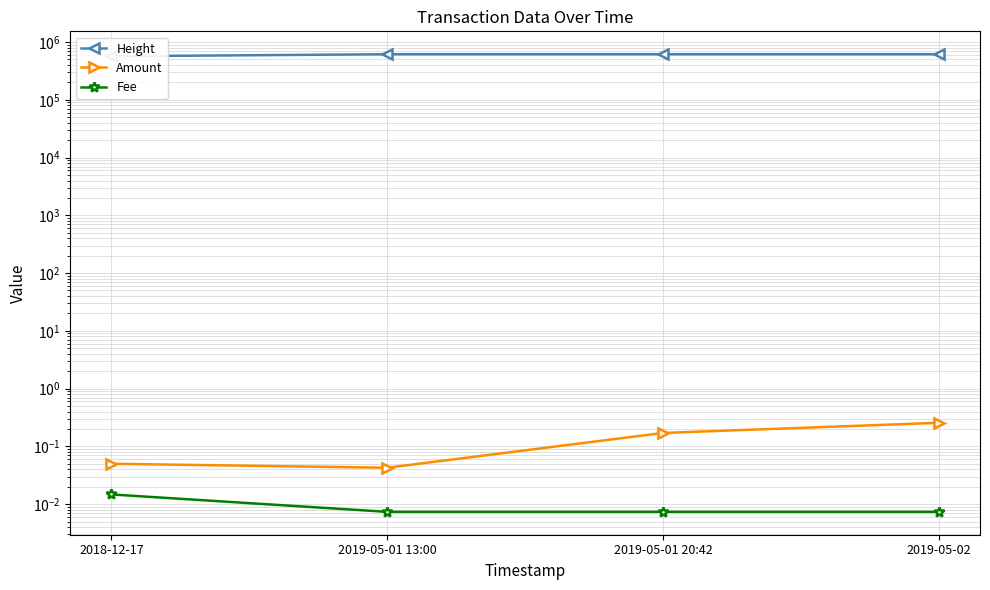

Between 2018-12-17 and 2019-05-01 20:42, which is larger?

2019-05-01 20:42